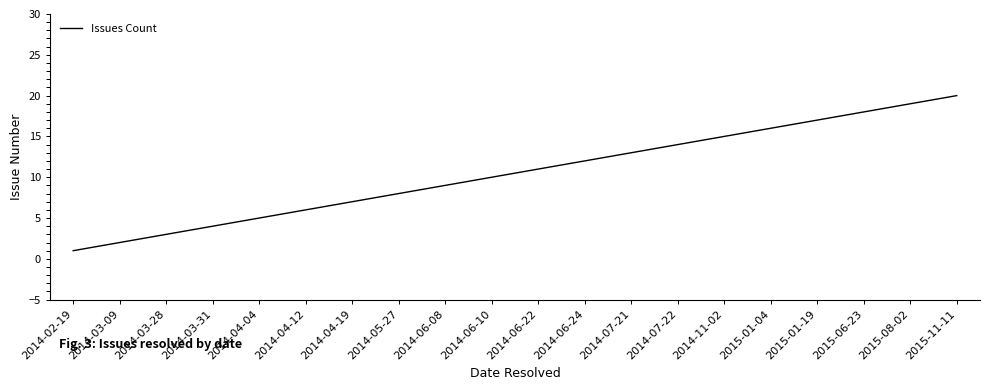

List the labels in order of value, smallest first.

2014-02-19, 2014-03-09, 2014-03-28, 2014-03-31, 2014-04-04, 2014-04-12, 2014-04-19, 2014-05-27, 2014-06-08, 2014-06-10, 2014-06-22, 2014-06-24, 2014-07-21, 2014-07-22, 2014-11-02, 2015-01-04, 2015-01-19, 2015-06-23, 2015-08-02, 2015-11-11